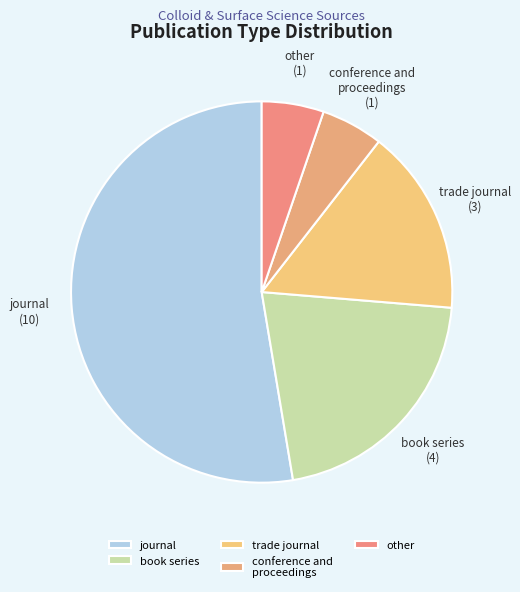

True or false: conference and proceedings accounts for 12% of the total.

False